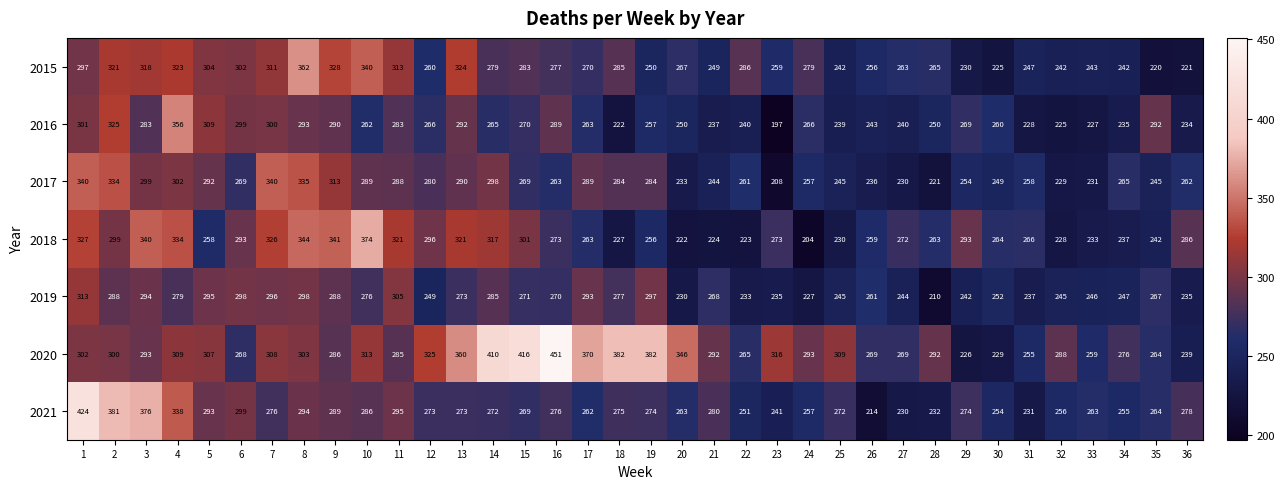

What is the difference between the highest and lowest values at 7?

64